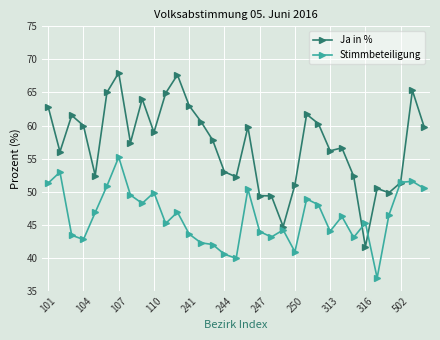

What is the value of the Stimmbeteiligung point at the 22nd from the left?

40.9